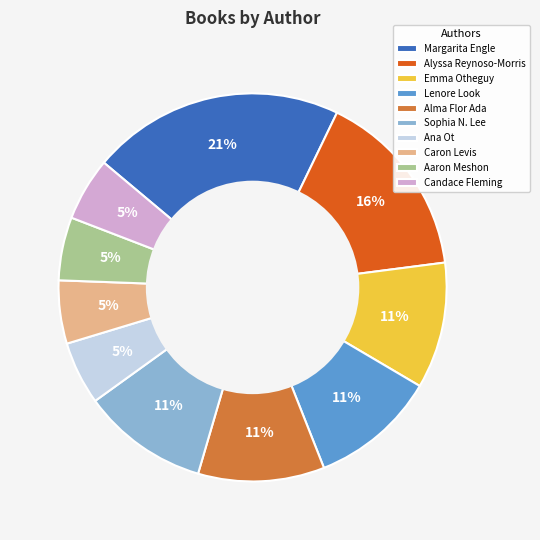

Count the number of slices in the pie.

10